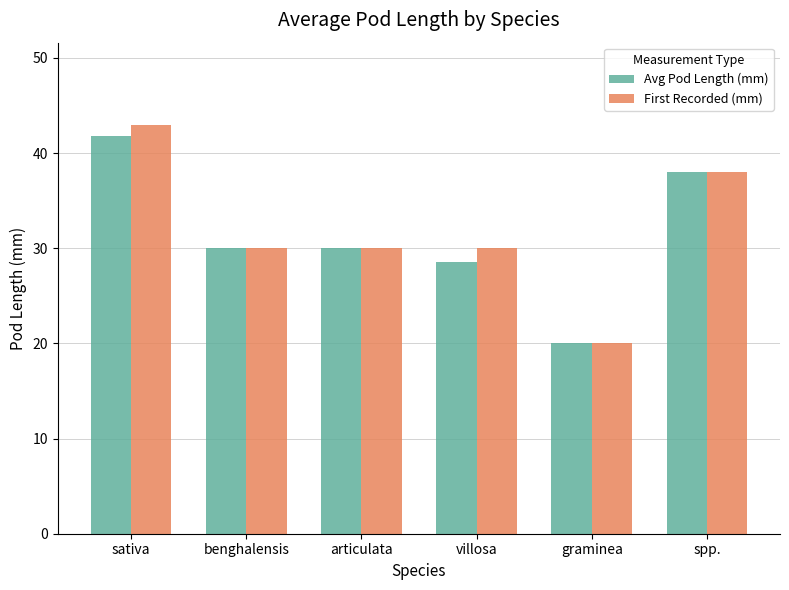

At which category is the sum across all series the highest?

sativa